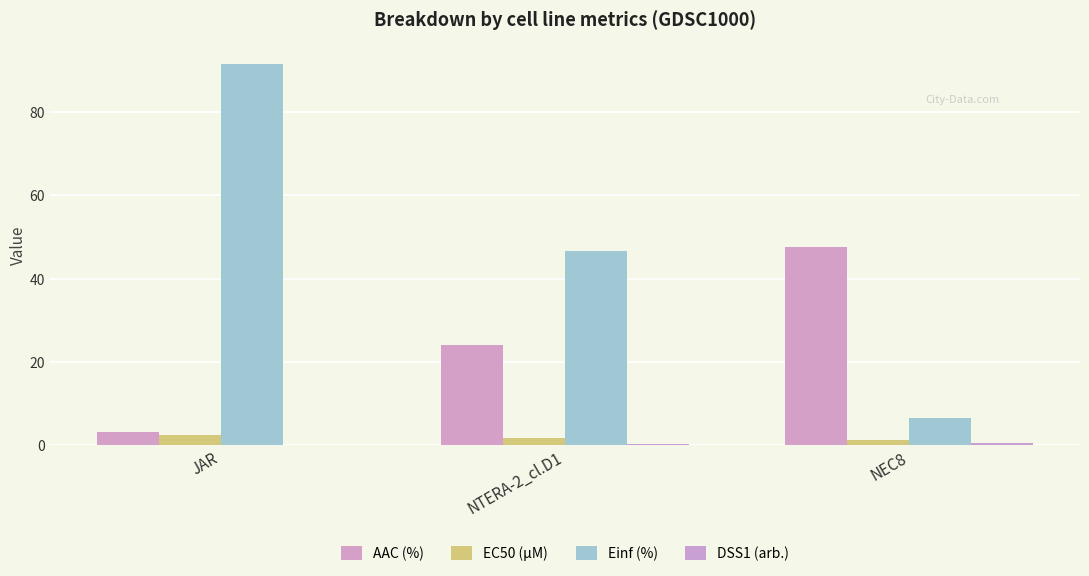

Reading right to left, transcribe all the data shown in this chart.

AAC (%): 47.5	24.1	3.2
EC50 (µM): 1.2	1.7	2.4
Einf (%): 6.5	46.7	91.6
DSS1 (arb.): 0.4	0.2	0.0